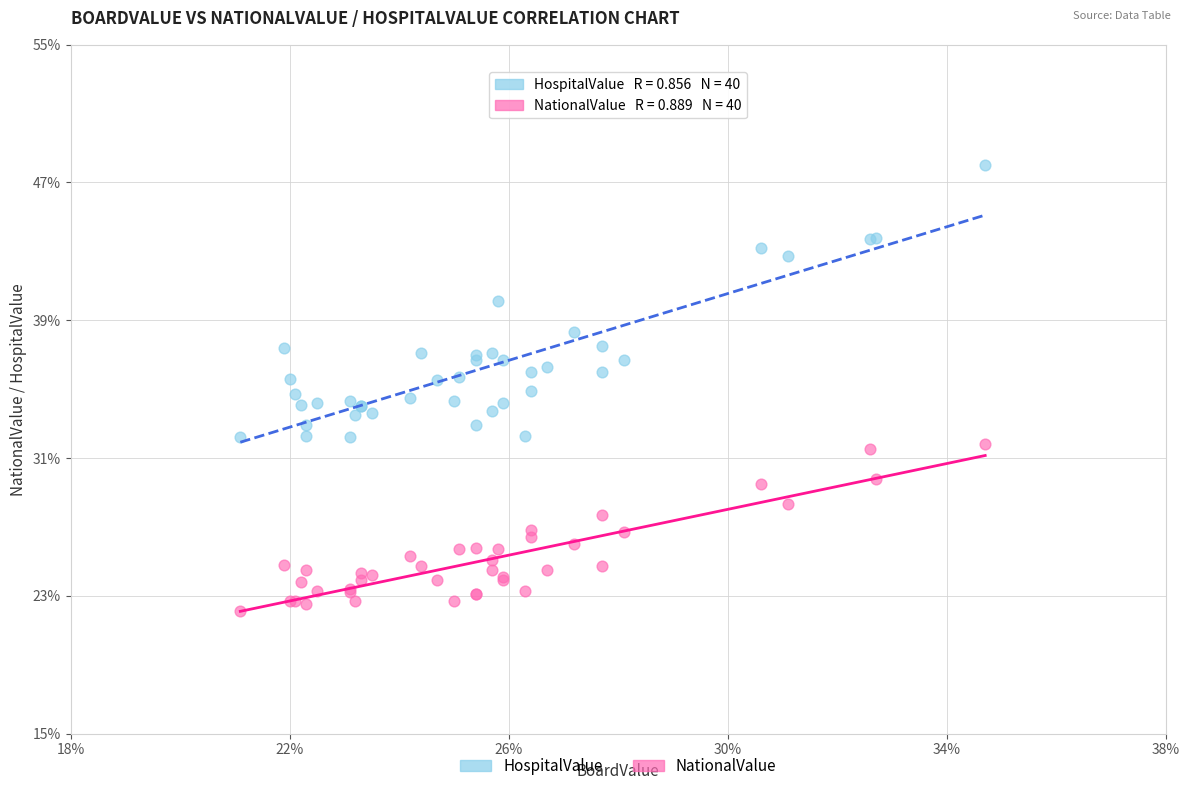

What are all the series names shown in the legend?

HospitalValue, NationalValue